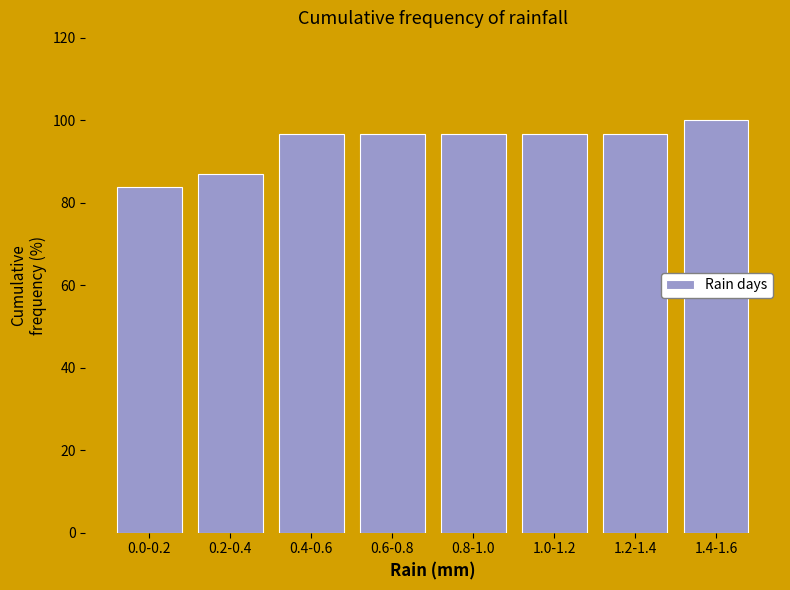

Reading left to right, list all the values displayed in this chart.

83.9	87.1	96.8	96.8	96.8	96.8	96.8	100.0